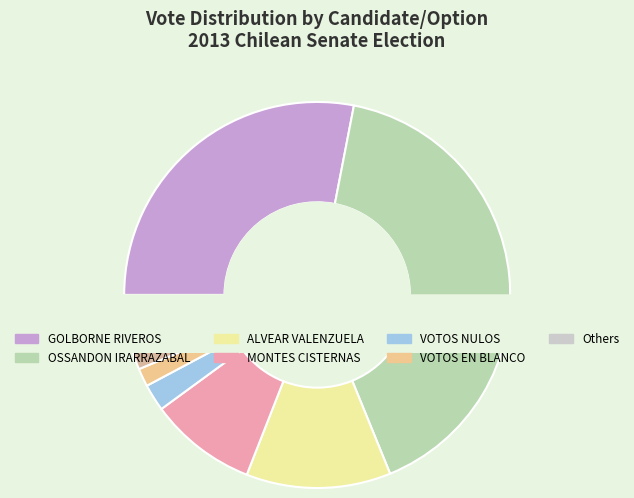

What percentage is NOT represented by VOTOS EN BLANCO?

98.5%